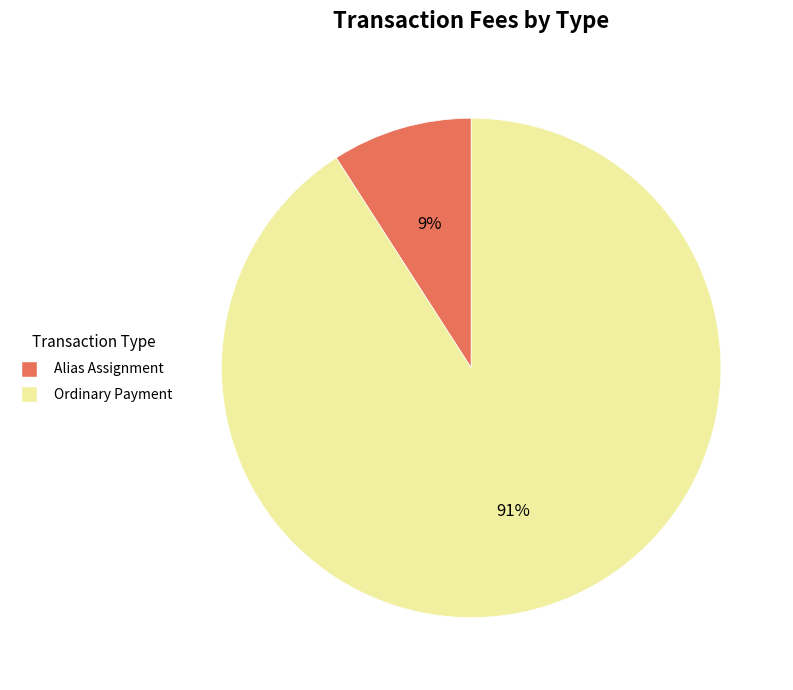

To the nearest percent, what is the combined percentage of Ordinary Payment and Alias Assignment?

100%